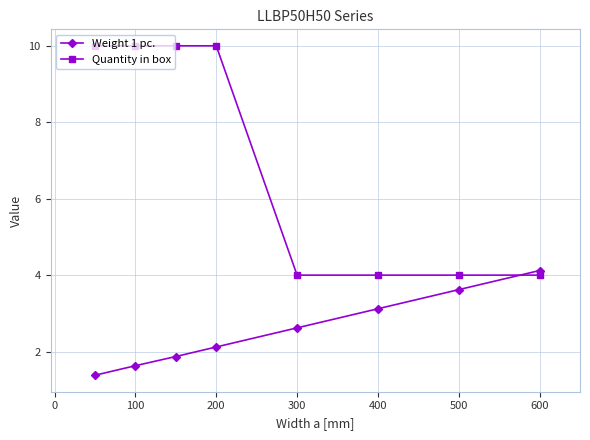

Which series has the largest range (max minus min)?

Quantity in box